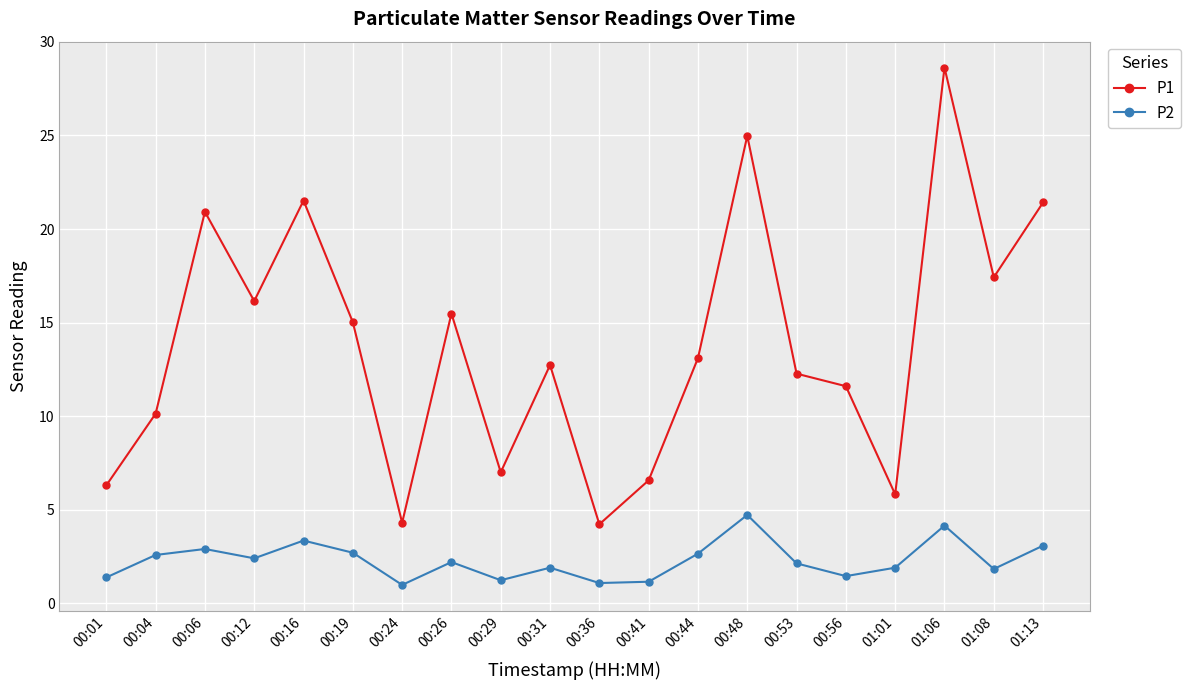

How many data points in P1 are above 13?

10